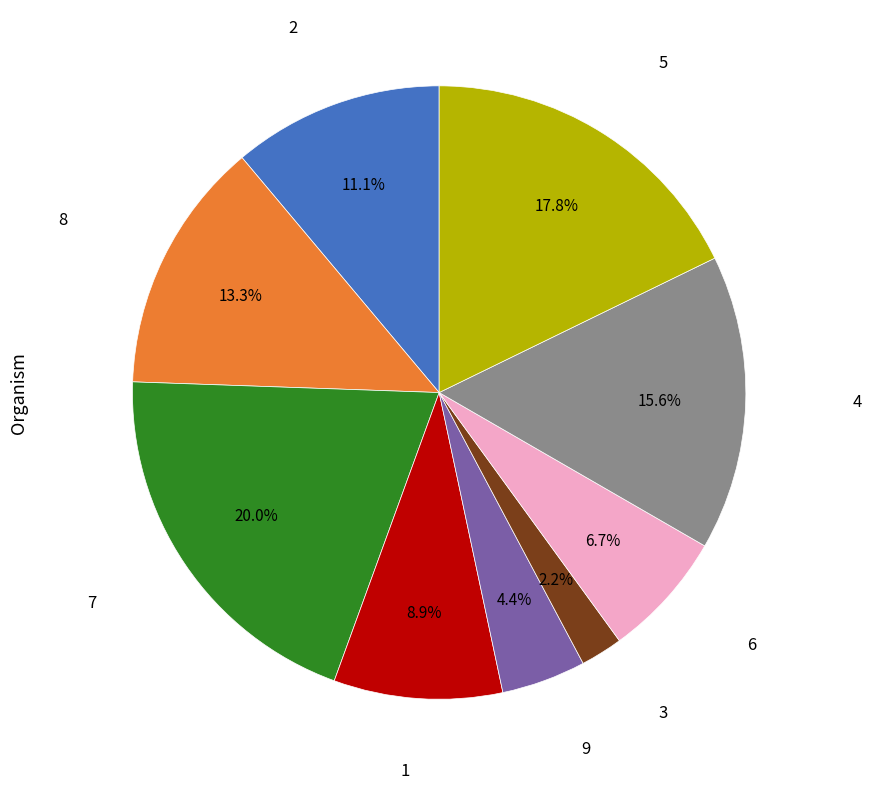

Does any single category account for the majority?

No